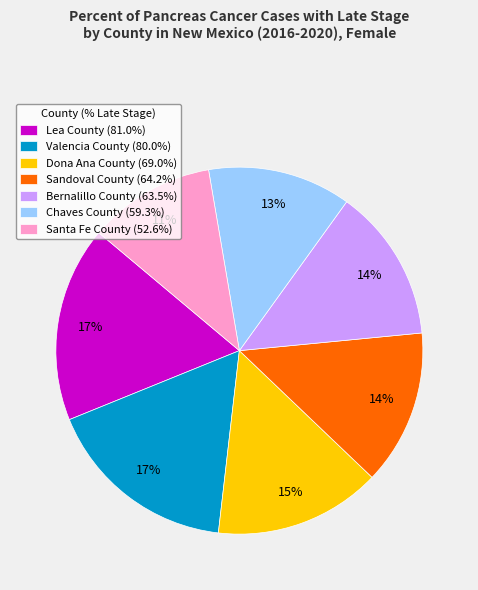

Is the sum of Valencia County (80.0%) and Chaves County (59.3%) greater than half?

No